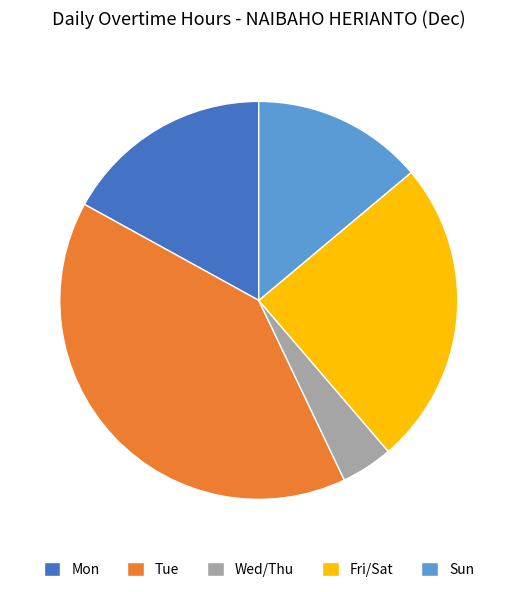

Does any single category account for the majority?

No